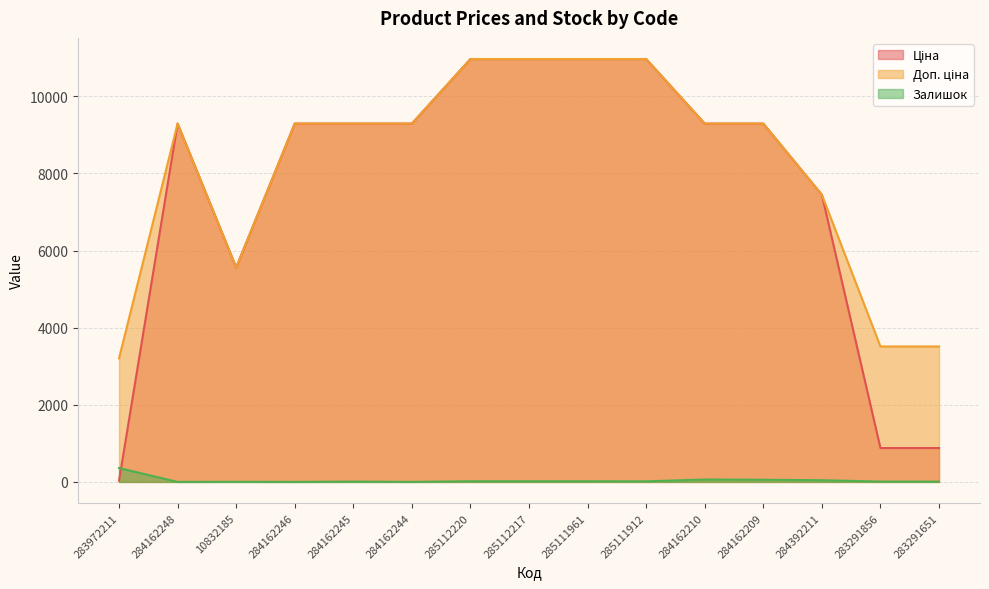

Does the chart have visible grid lines?

Yes